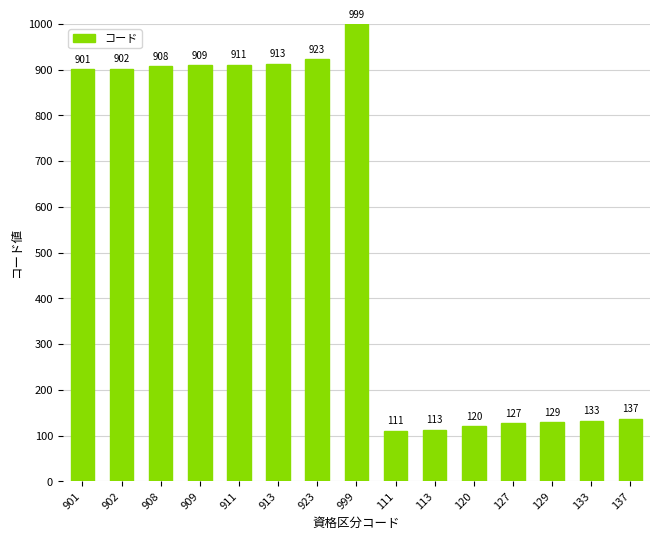

What is the average value?

549